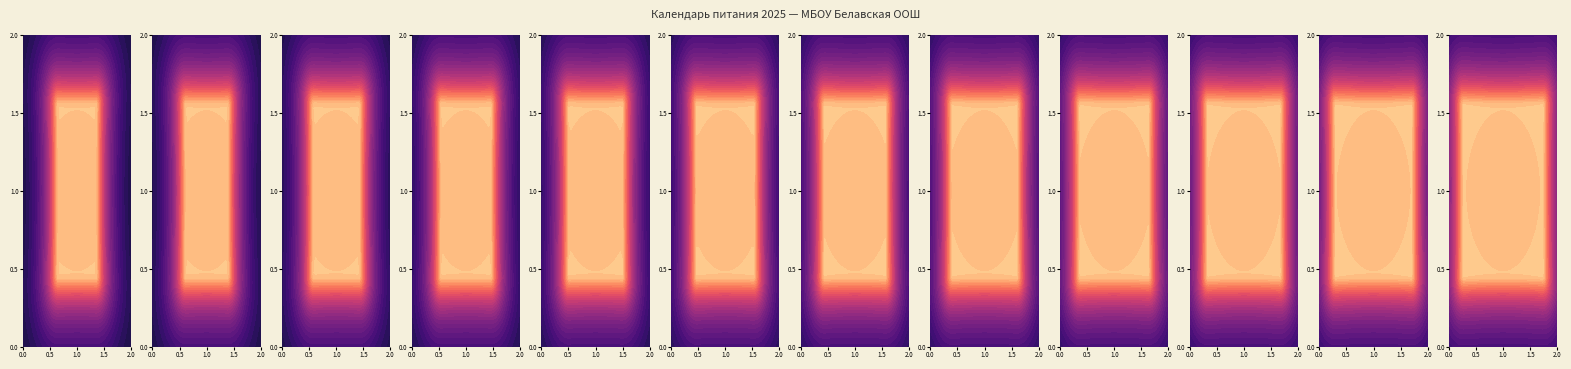

What is the highest value of the январь series?

10